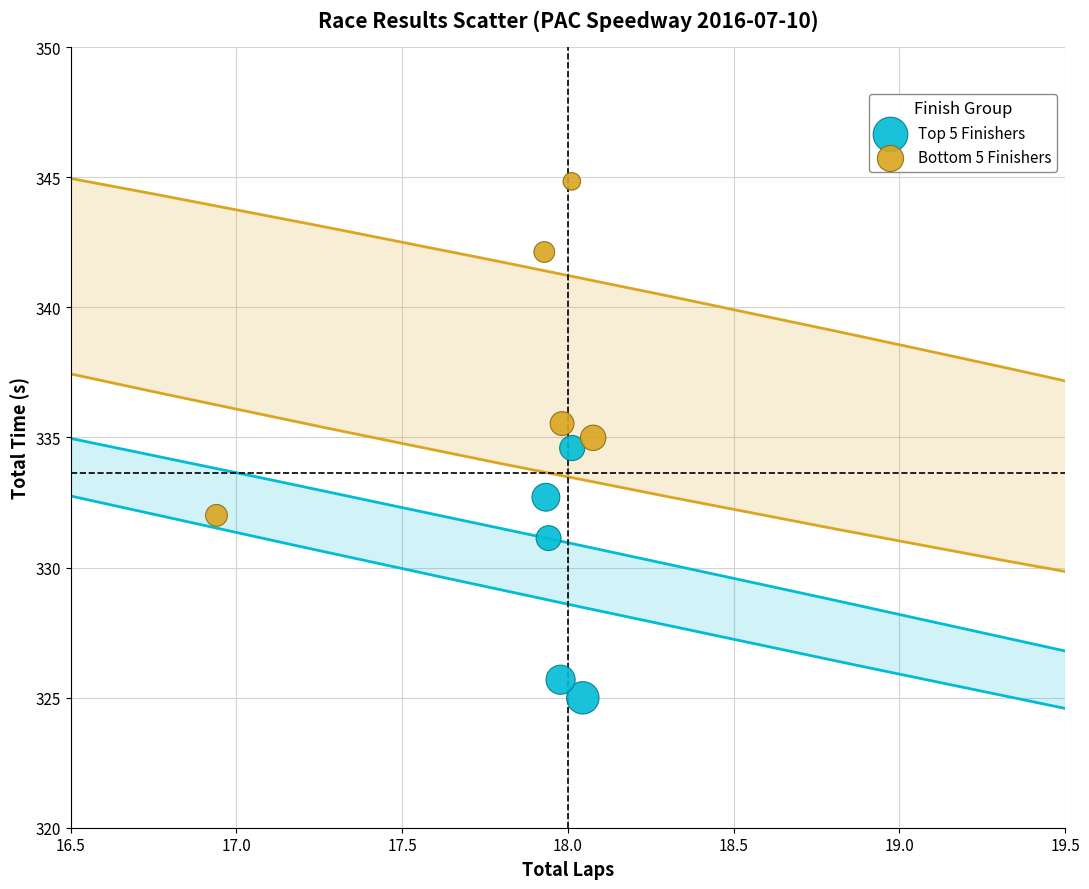

Which series contains the lowest Y value?

Top 5 Finishers